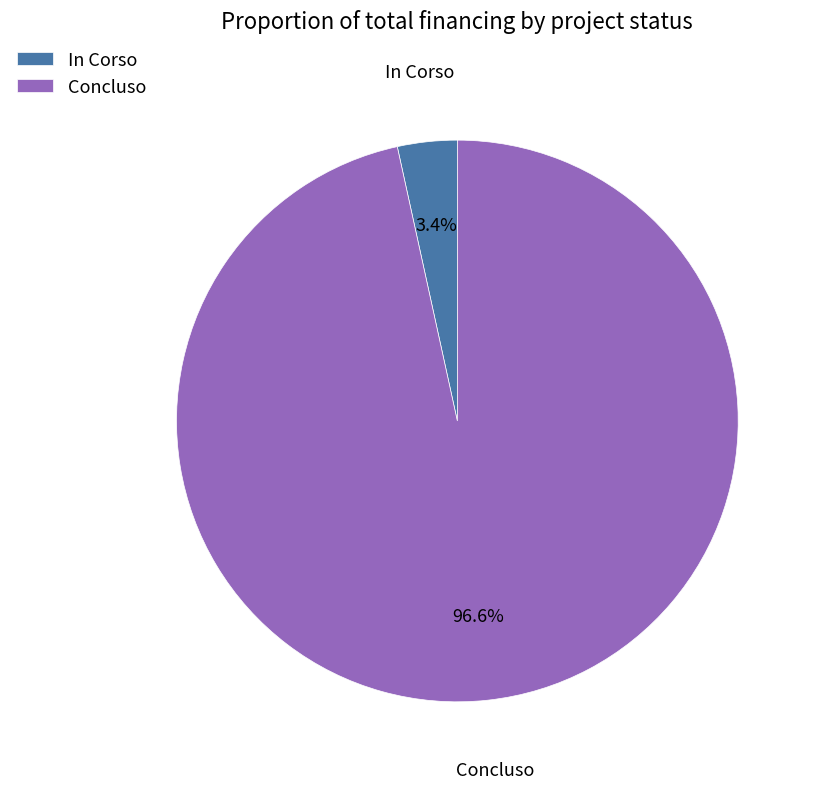

What is the largest slice in the pie chart?

Concluso